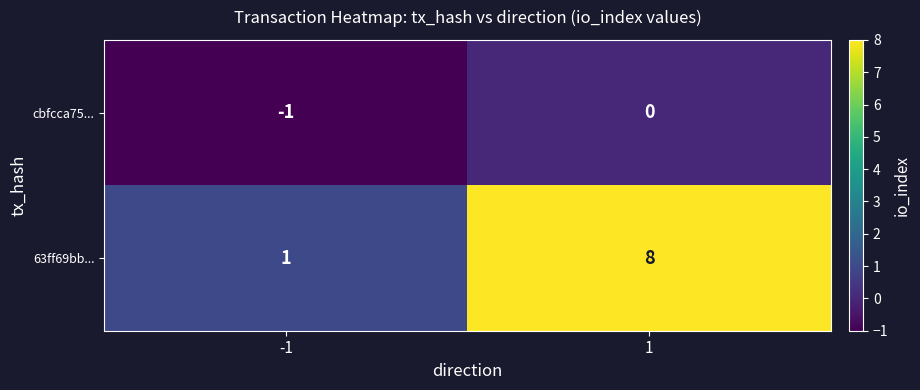

What is the maximum value shown in the chart?

8